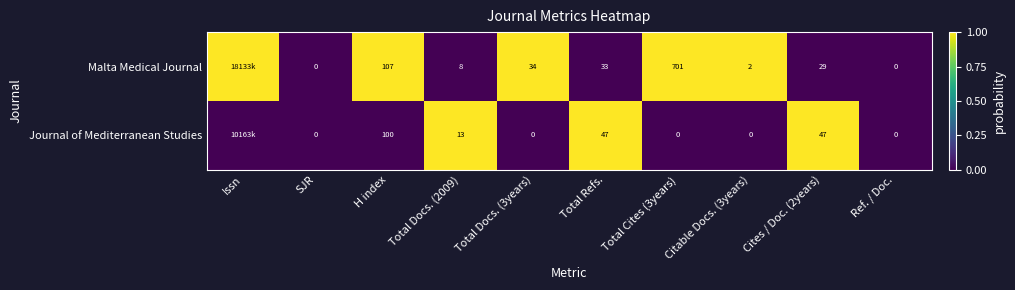

What is the total value across all series at Issn?

1